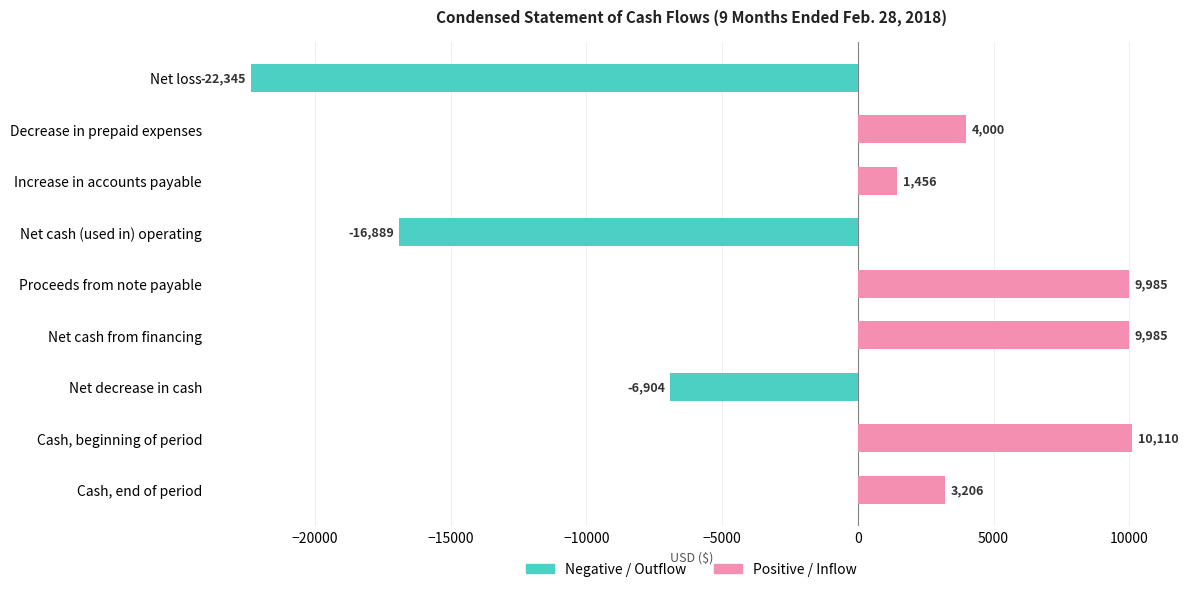

What are all the series names shown in the legend?

Positive / Inflow, Negative / Outflow